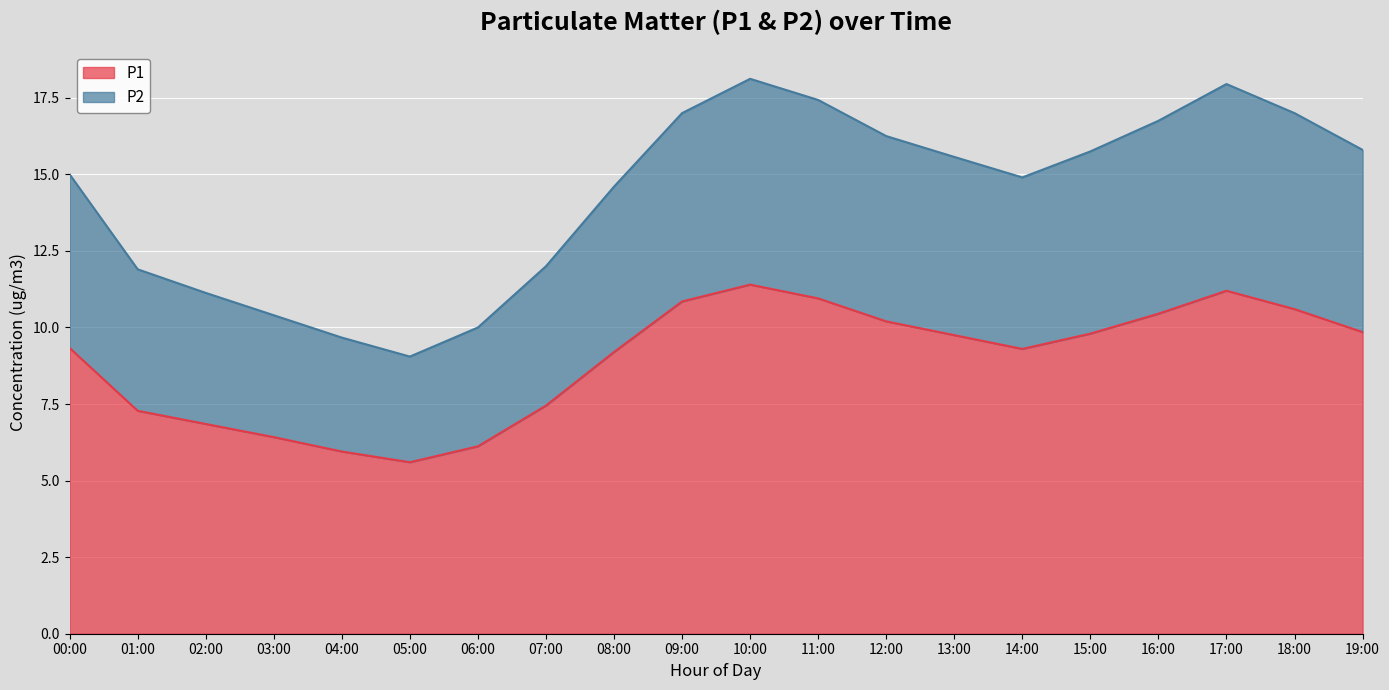

What is the sum of the P2 values at 19:00 and 00:00?

30.8